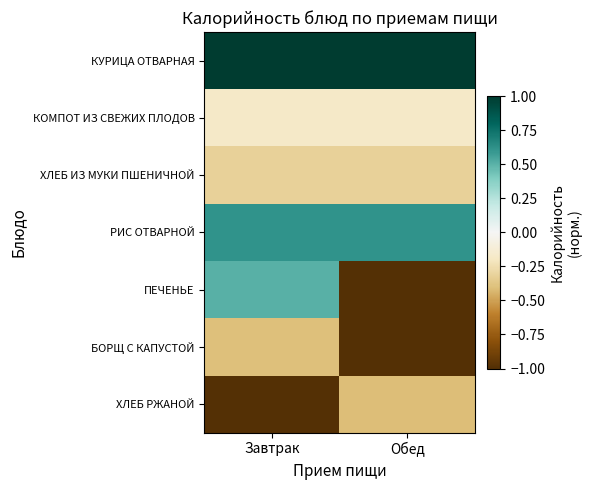

At which category is the sum across all series the highest?

Завтрак